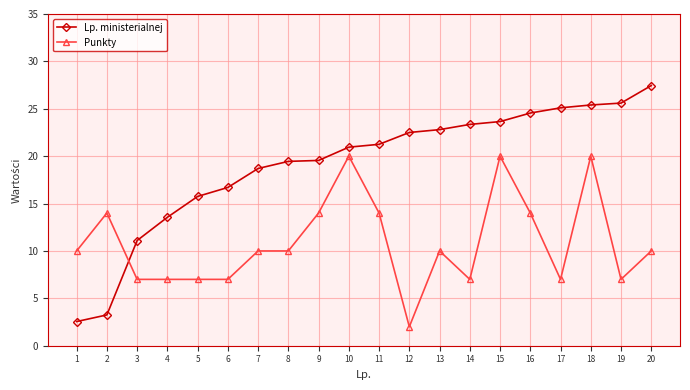

The Lp. ministerialnej series shows 36.0 at 15. True or false?

False